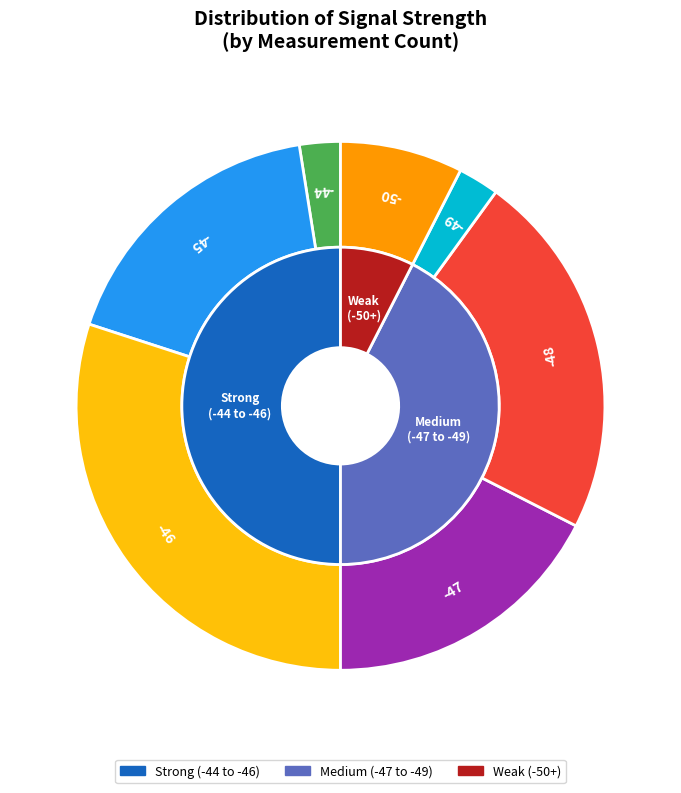

To the nearest percent, what is the combined percentage of -47 and -47?

20%